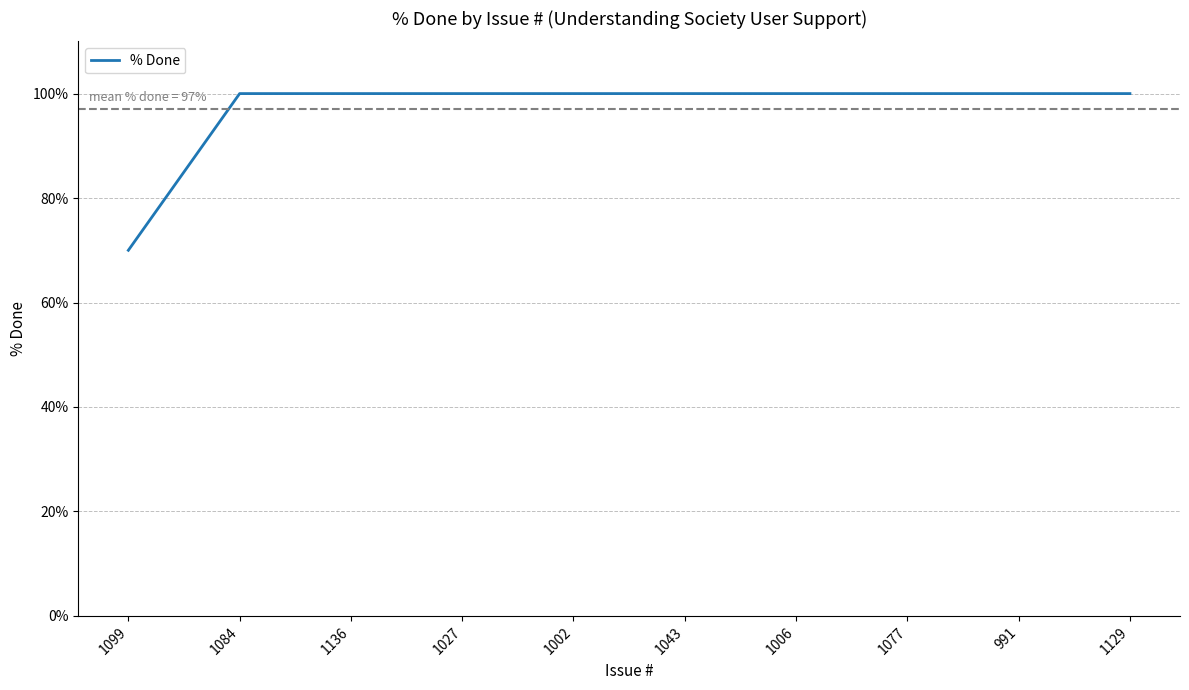

What is the ratio of the value at 1077 to the value at 1006?

1.0